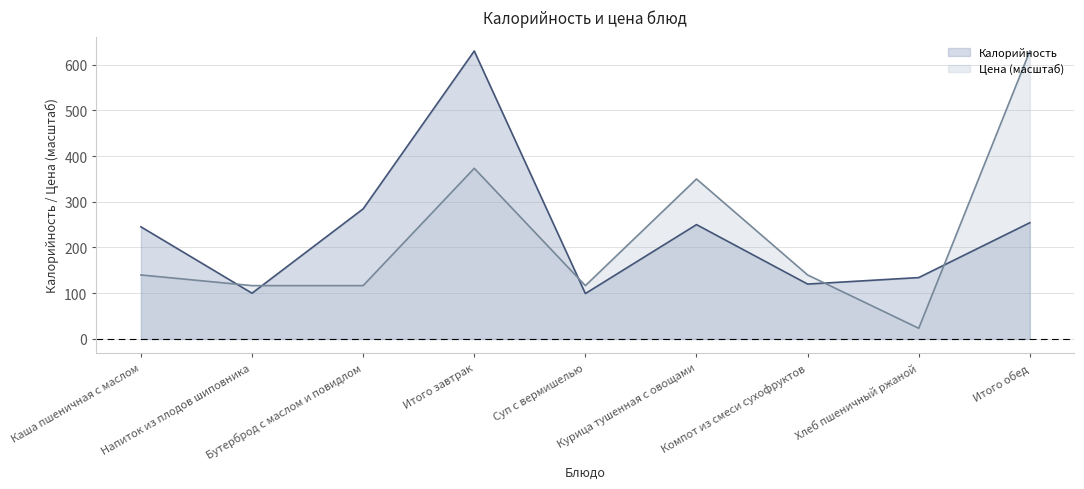

Which series has the largest range (max minus min)?

Цена (масштаб)